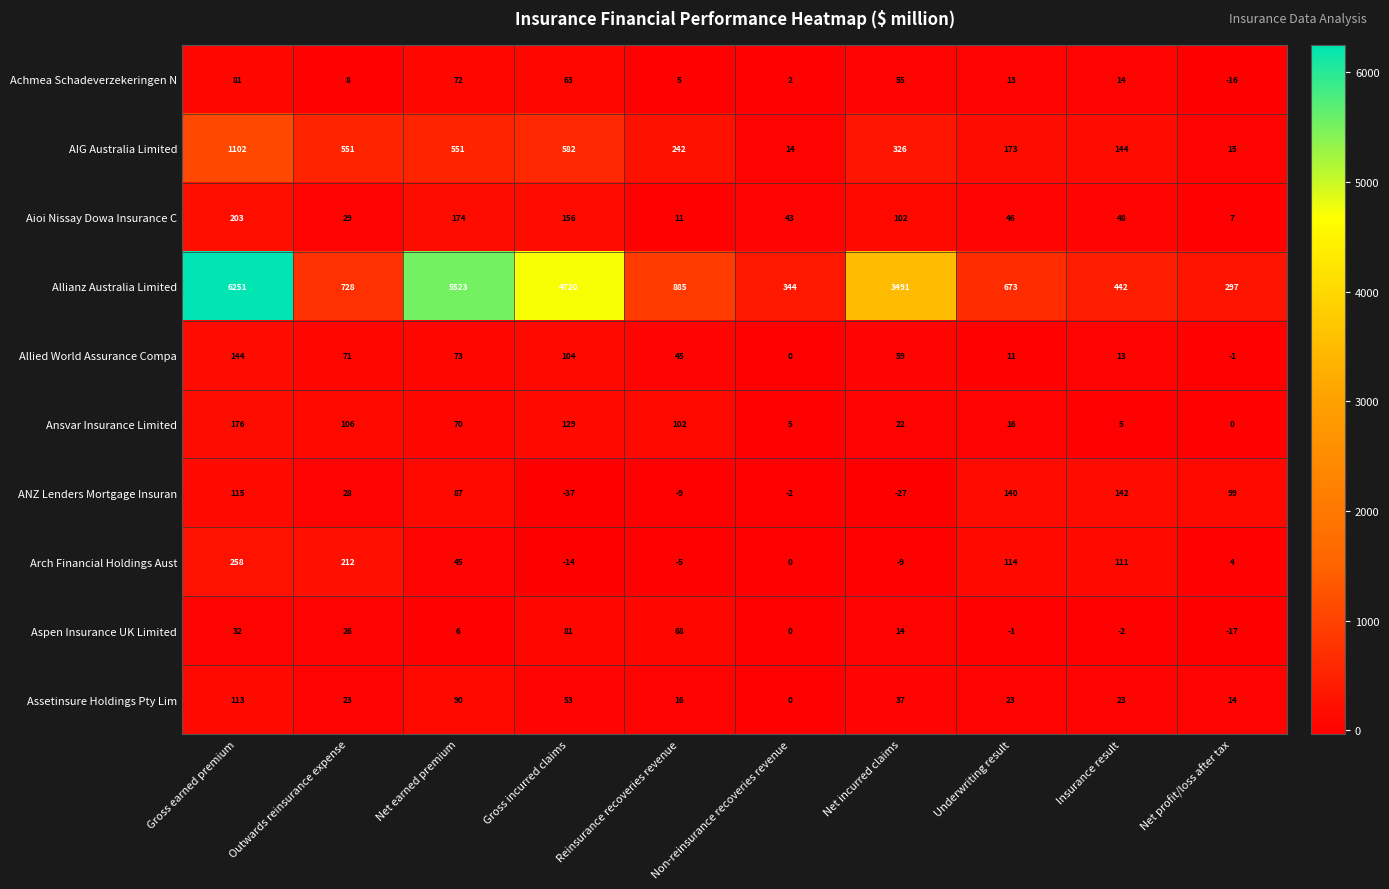

The value of Achmea Schadeverzekeringen N at Net profit/loss after tax is -16. True or false?

True